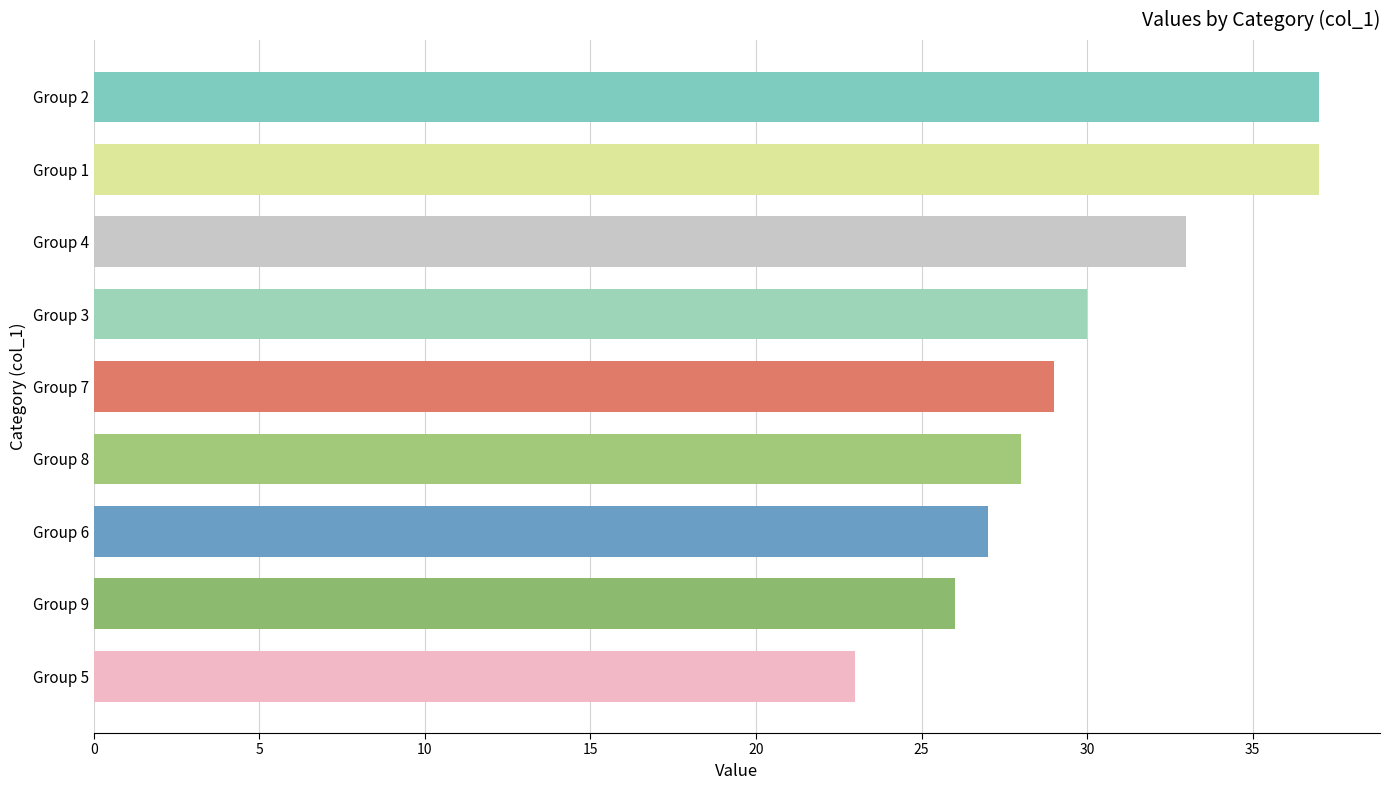

How many bars are there in total?

9